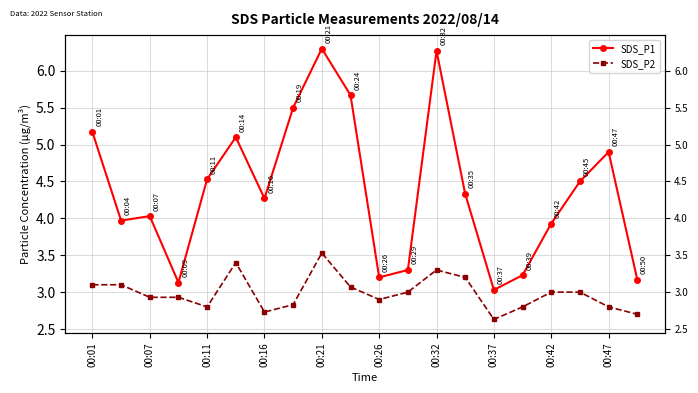

Which has a higher value, 00:01 or 11?

00:01